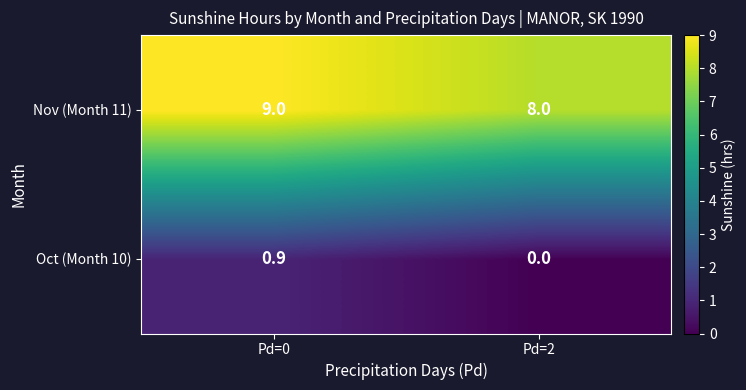

What is the maximum value for Oct (Month 10)?

0.9